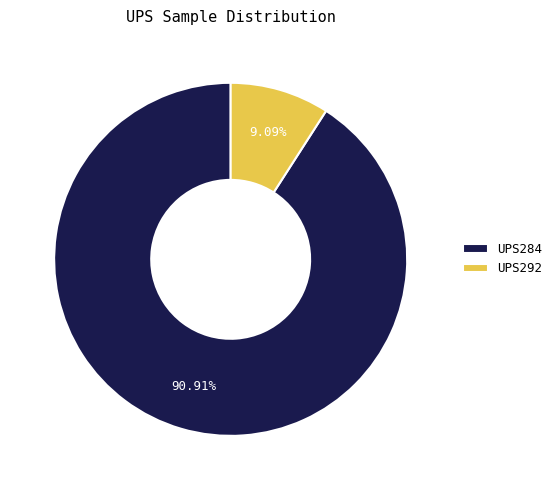

How many segments does this pie chart have?

2